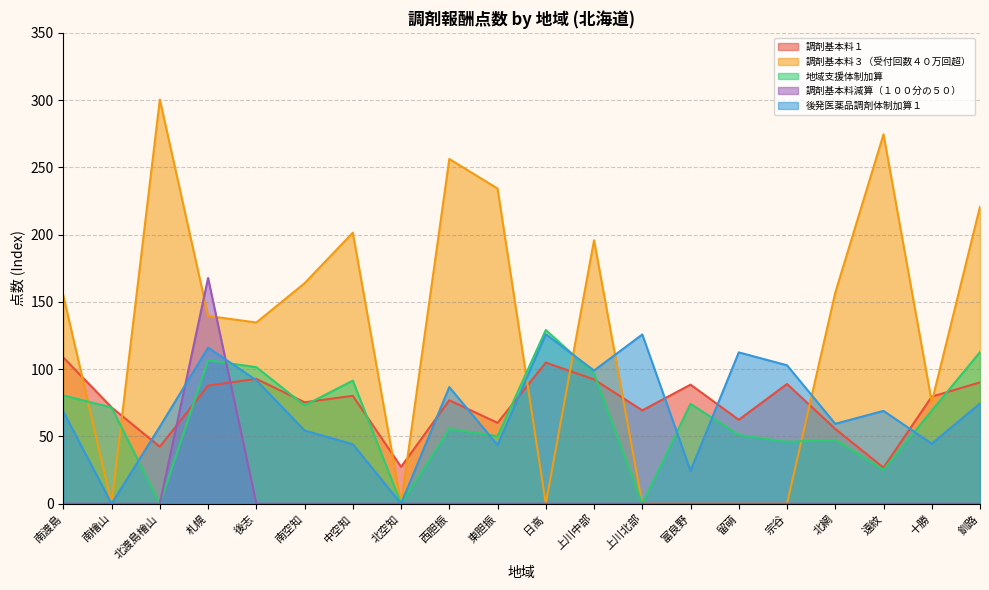

How many categories are shown in the chart?

20